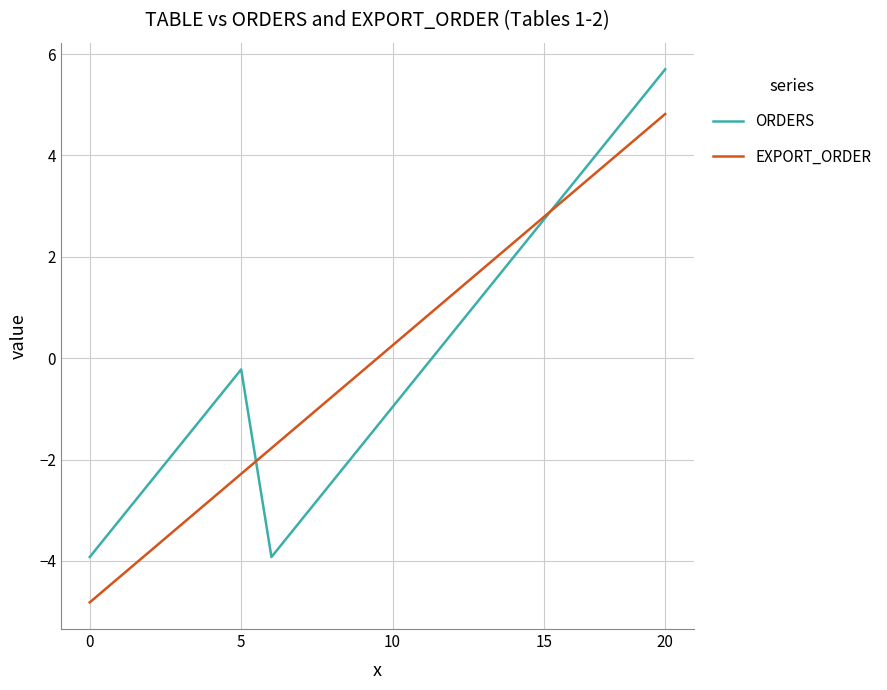

How many lines are shown in the chart?

2